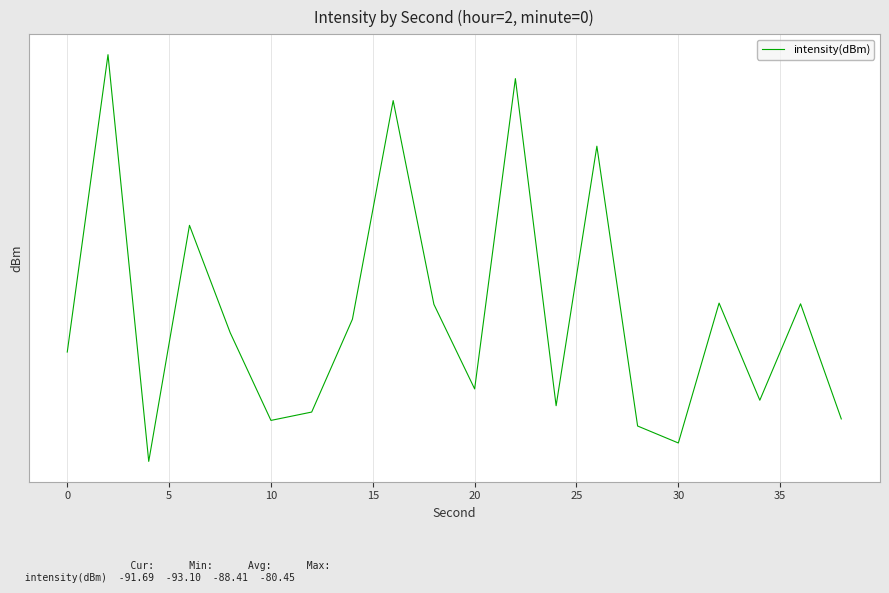

What is the smallest value displayed?

-93.1